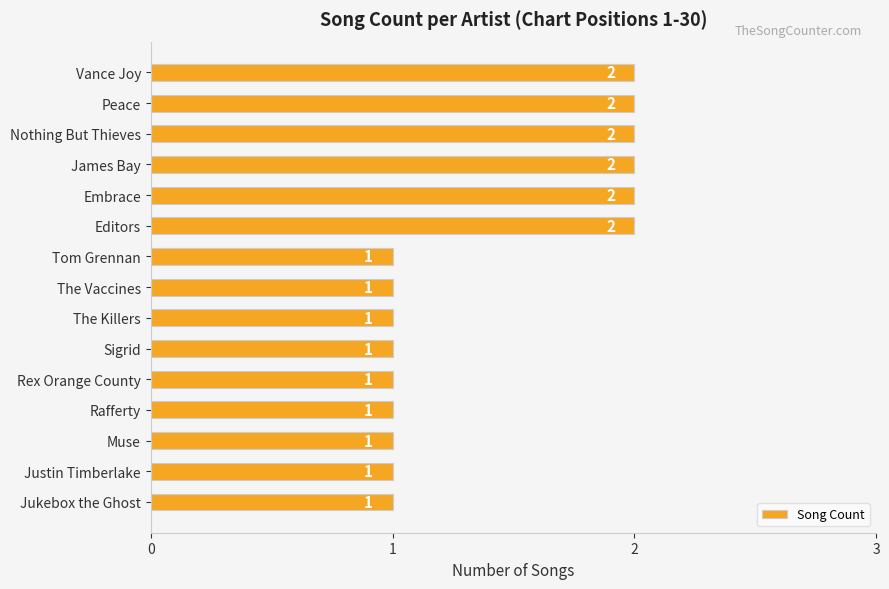

What is the difference between the maximum and minimum values?

1